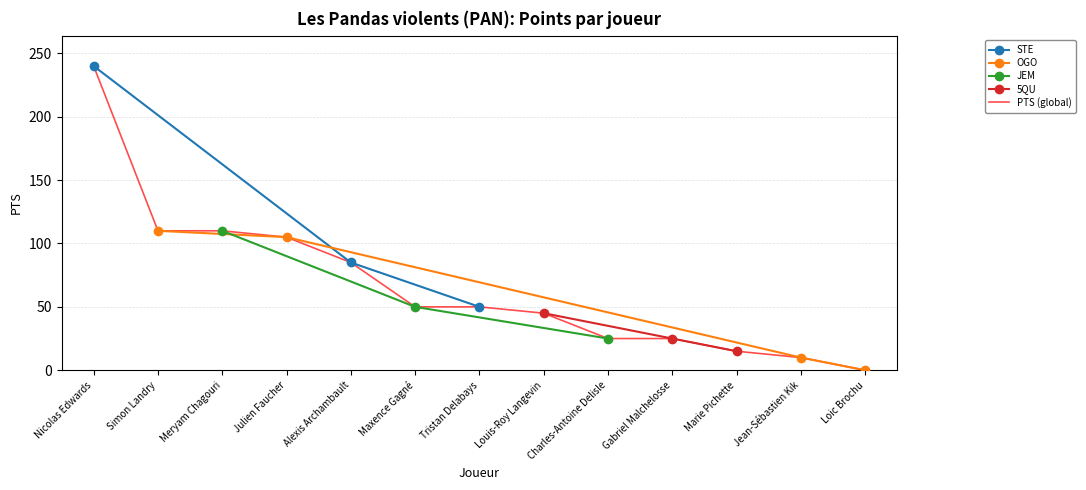

Is it true that the value at Louis-Roy Langevin is 80?

False